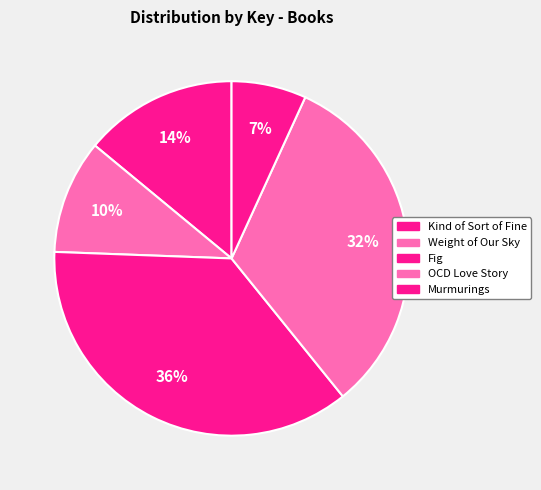

What percentage is the Murmurings slice, to the nearest percent?

7%